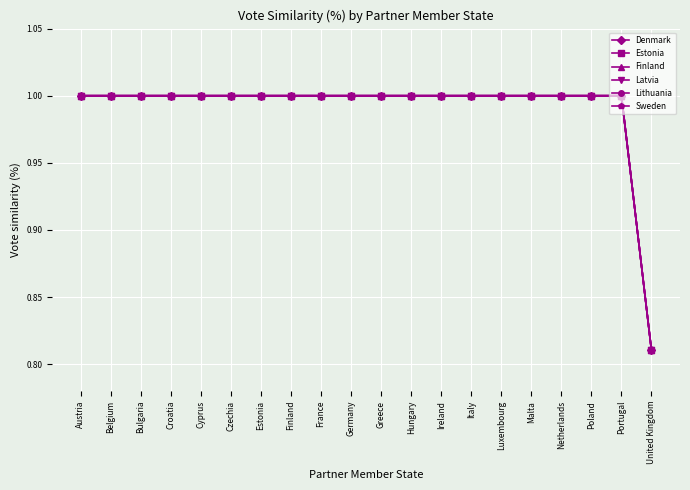

Is this an area chart (filled region under the line)?

No